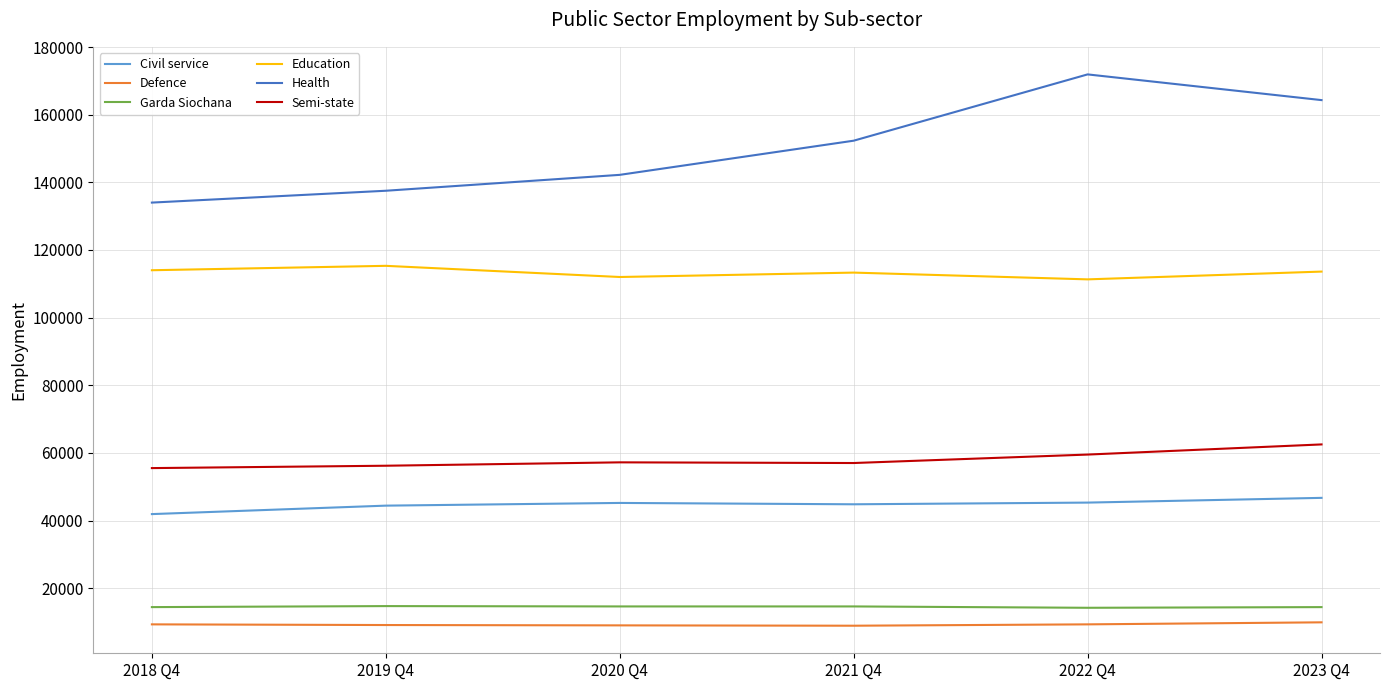

At which category does Education reach its first local peak?

2019 Q4